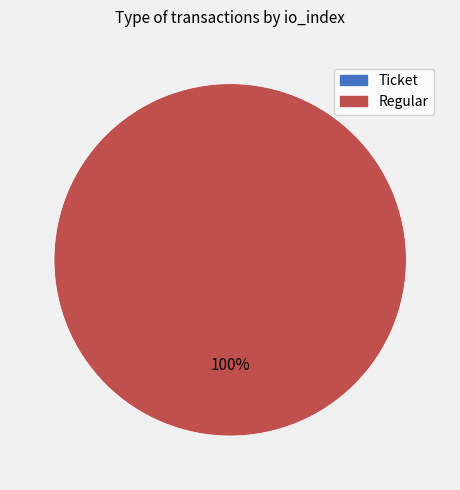

Combined, do Ticket and Regular account for over 50%?

Yes